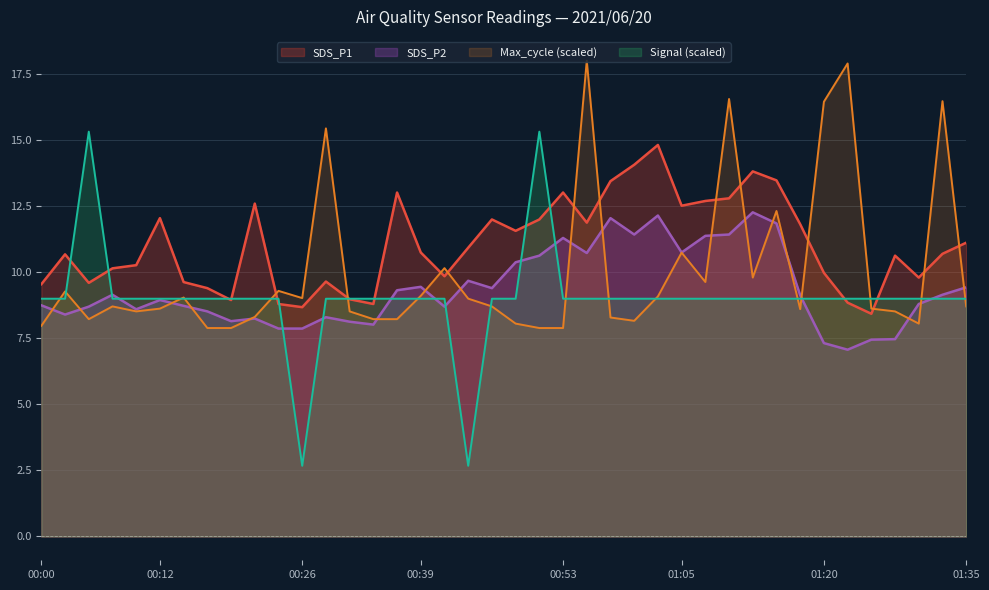

What is the spread (max minus min) of values at 01:32?

7.5